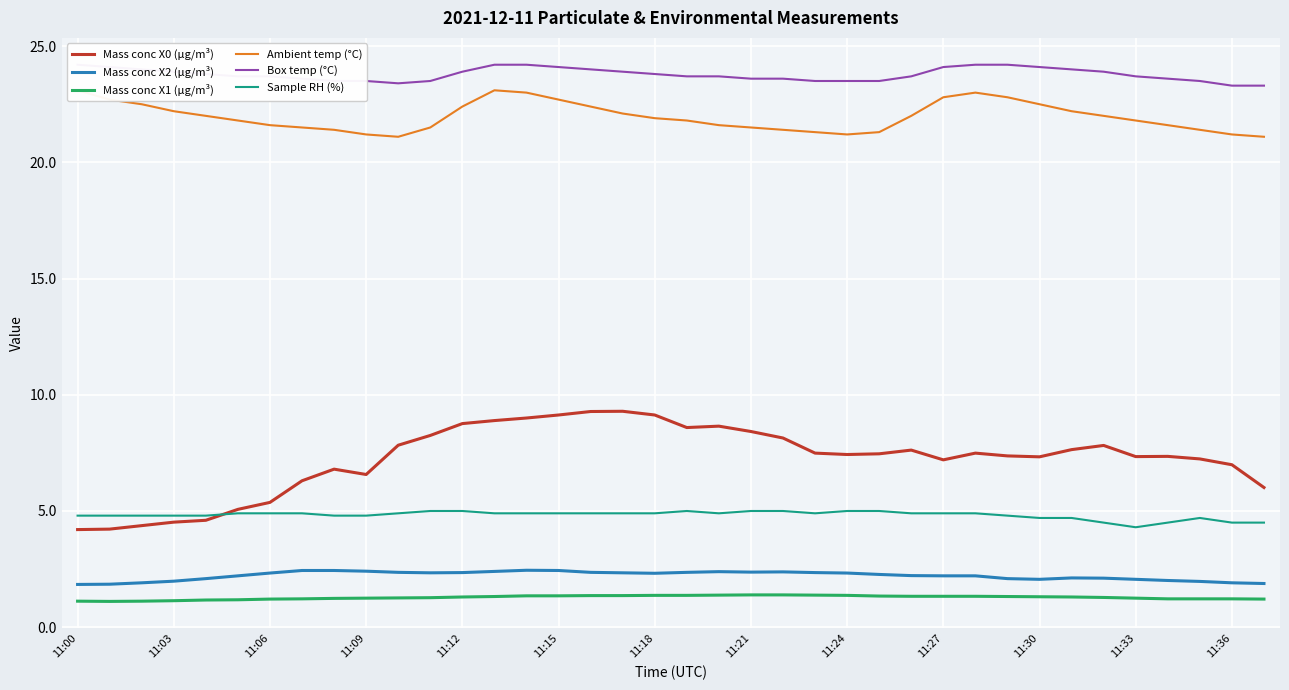

What is the sum of all Ambient temp (°C) values?

834.7